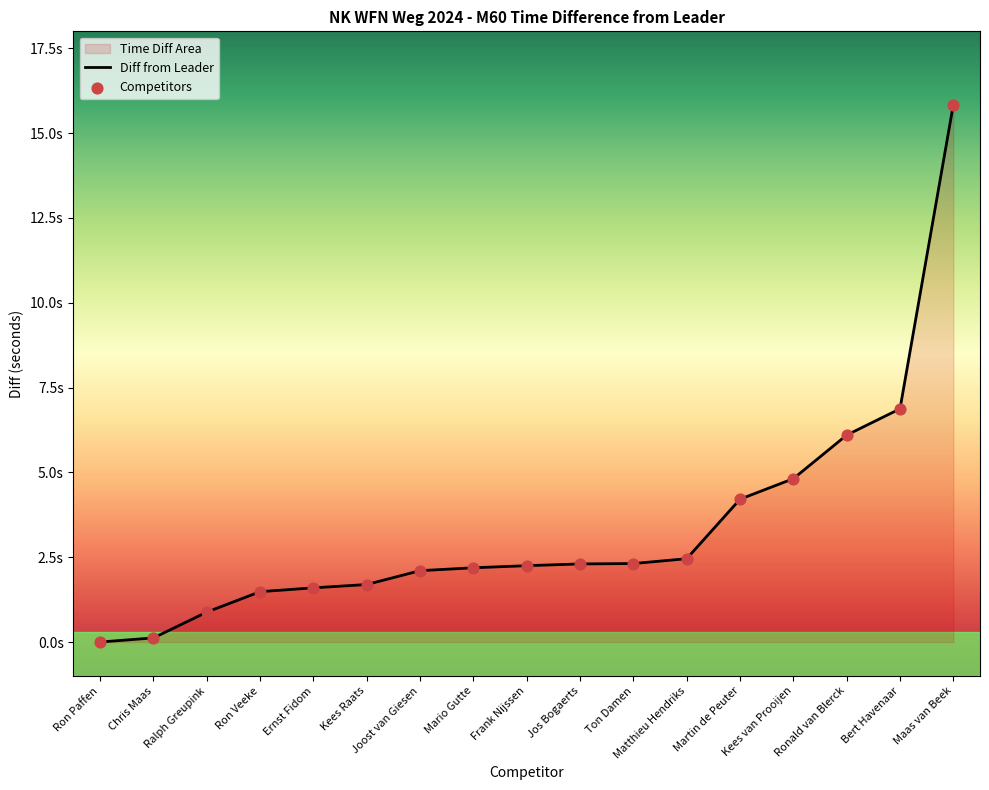

What is the change in value from Kees Raats to Jos Bogaerts?

+0.6